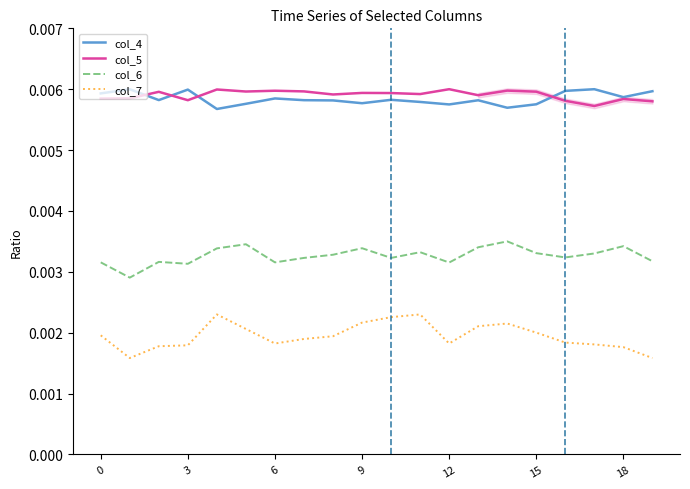

Reading left to right, what are all the values shown in this chart?

col_4: 0.0	0.0	0.0	0.0	0.0	0.0	0.0	0.0	0.0	0.0	0.0	0.0	0.0	0.0	0.0	0.0	0.0	0.0	0.0	0.0
col_5: 0.0	0.0	0.0	0.0	0.0	0.0	0.0	0.0	0.0	0.0	0.0	0.0	0.0	0.0	0.0	0.0	0.0	0.0	0.0	0.0
col_6: 0.0	0.0	0.0	0.0	0.0	0.0	0.0	0.0	0.0	0.0	0.0	0.0	0.0	0.0	0.0	0.0	0.0	0.0	0.0	0.0
col_7: 0.0	0.0	0.0	0.0	0.0	0.0	0.0	0.0	0.0	0.0	0.0	0.0	0.0	0.0	0.0	0.0	0.0	0.0	0.0	0.0